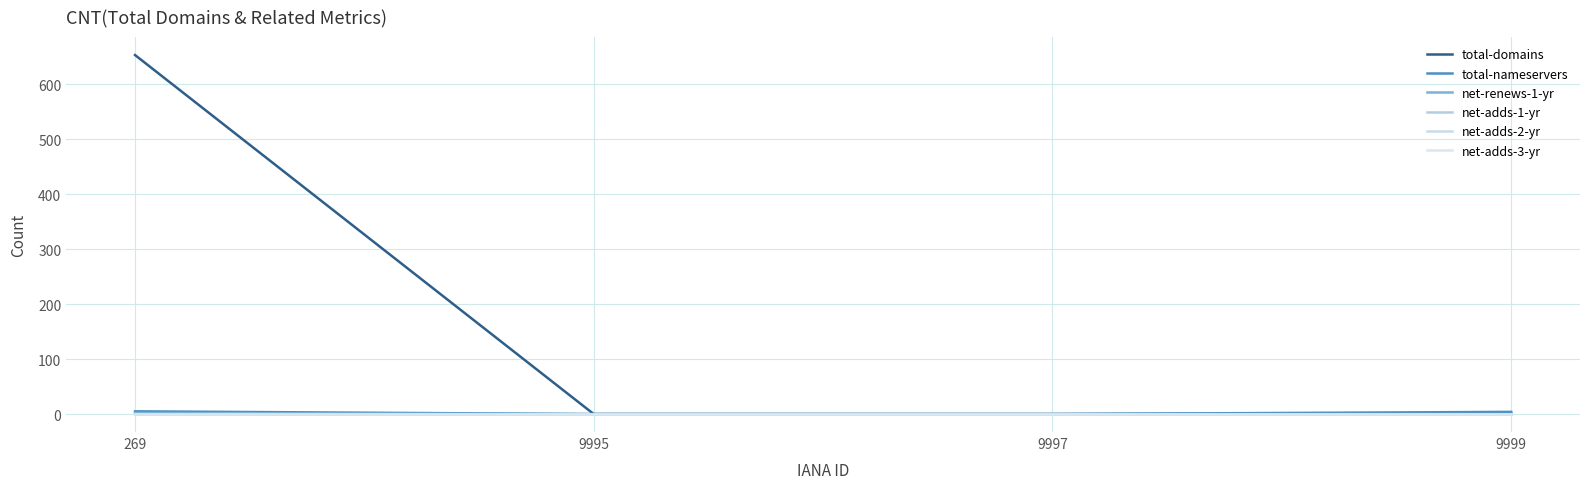

Reading left to right, extract all data points from this chart.

total-domains: 269=653	9995=0	9997=0	9999=1
total-nameservers: 269=5	9995=0	9997=0	9999=4
net-renews-1-yr: 269=2	9995=0	9997=0	9999=0
net-adds-1-yr: 269=0	9995=0	9997=0	9999=0
net-adds-2-yr: 269=0	9995=0	9997=0	9999=0
net-adds-3-yr: 269=0	9995=0	9997=0	9999=0